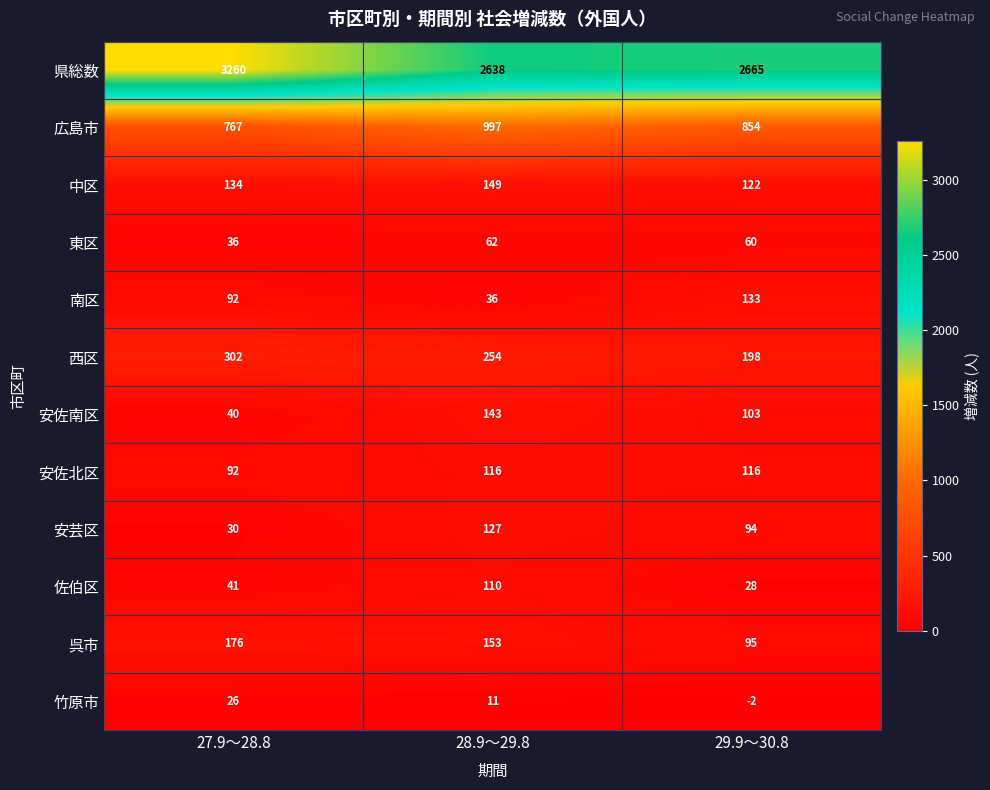

What is the sum of all 安佐北区 values?

324